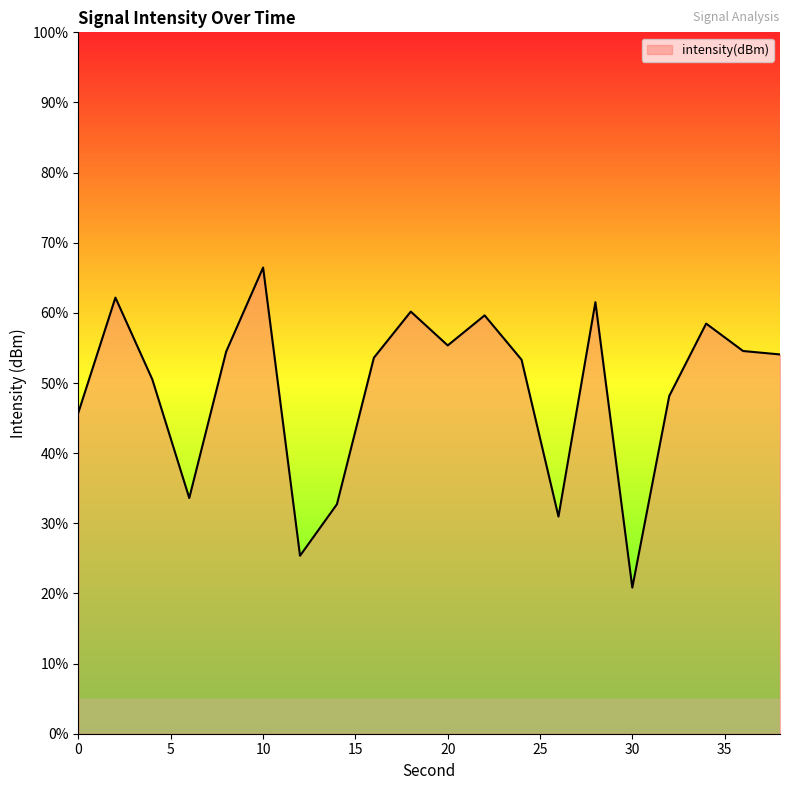

What is the difference between the maximum and minimum values?

45.6